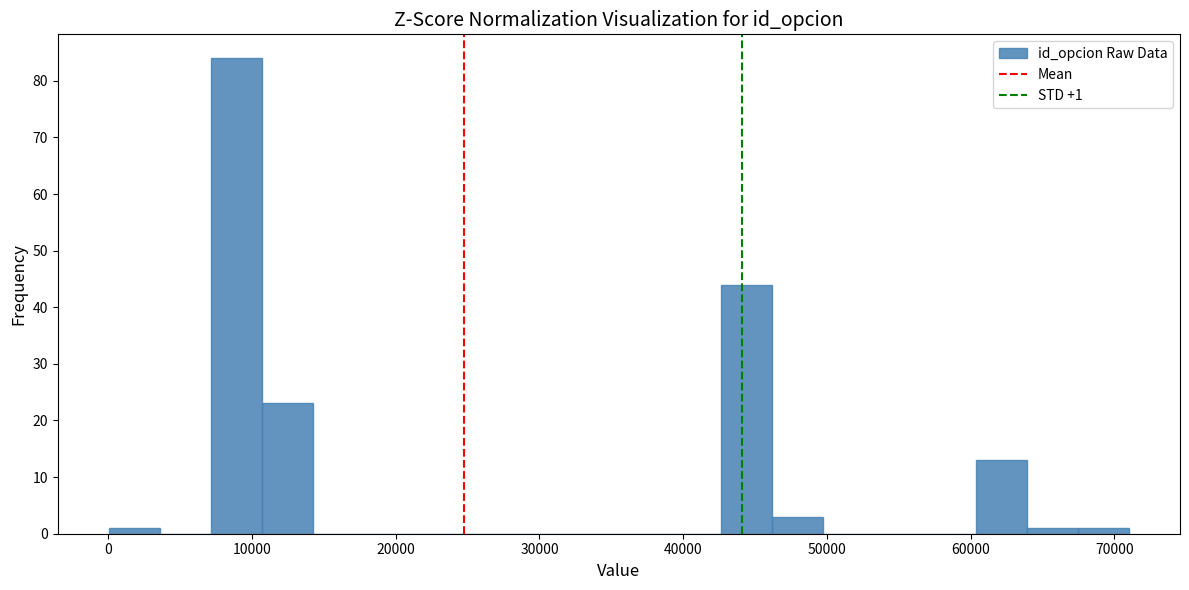

Read against the x-axis, roughly where is the centre of the tallest bar?

9000